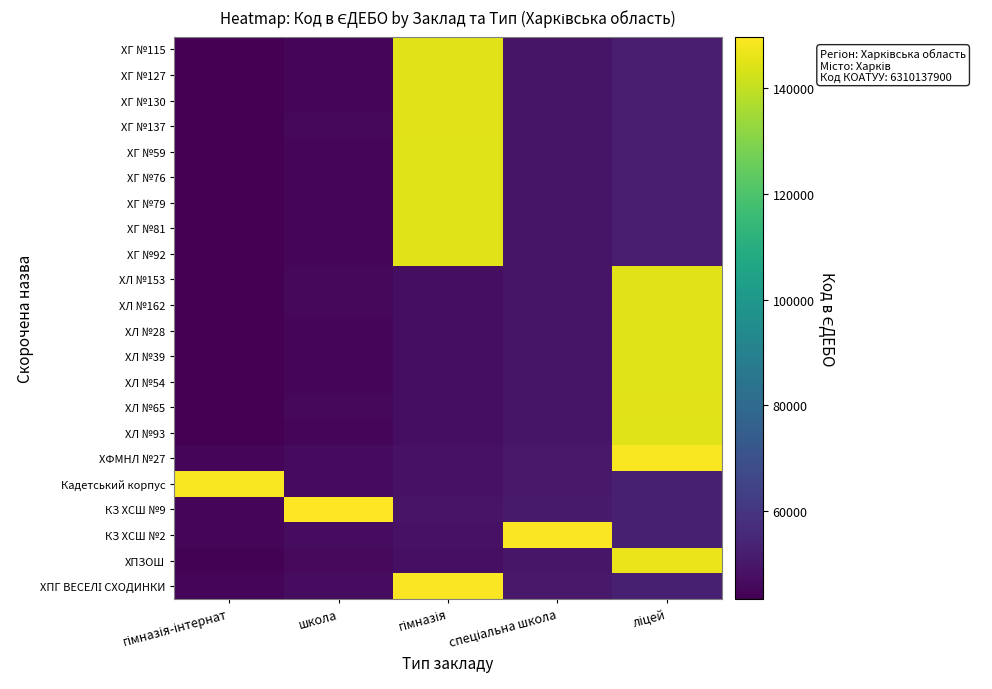

What is the minimum value shown in the chart?

43395.9